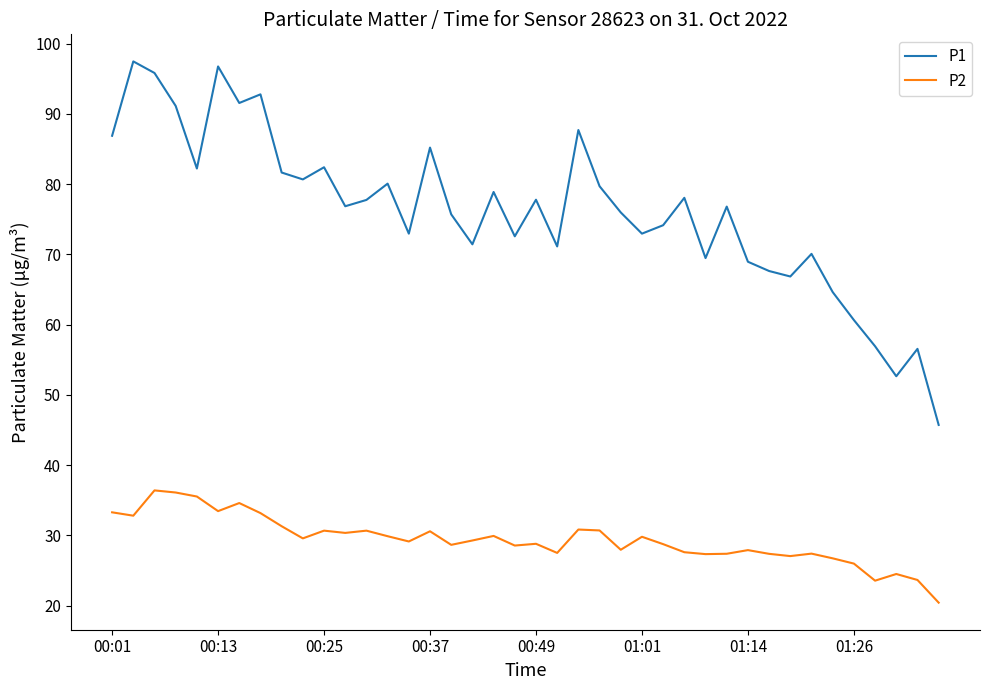

True or false: P1 and P2 intersect in this chart.

False